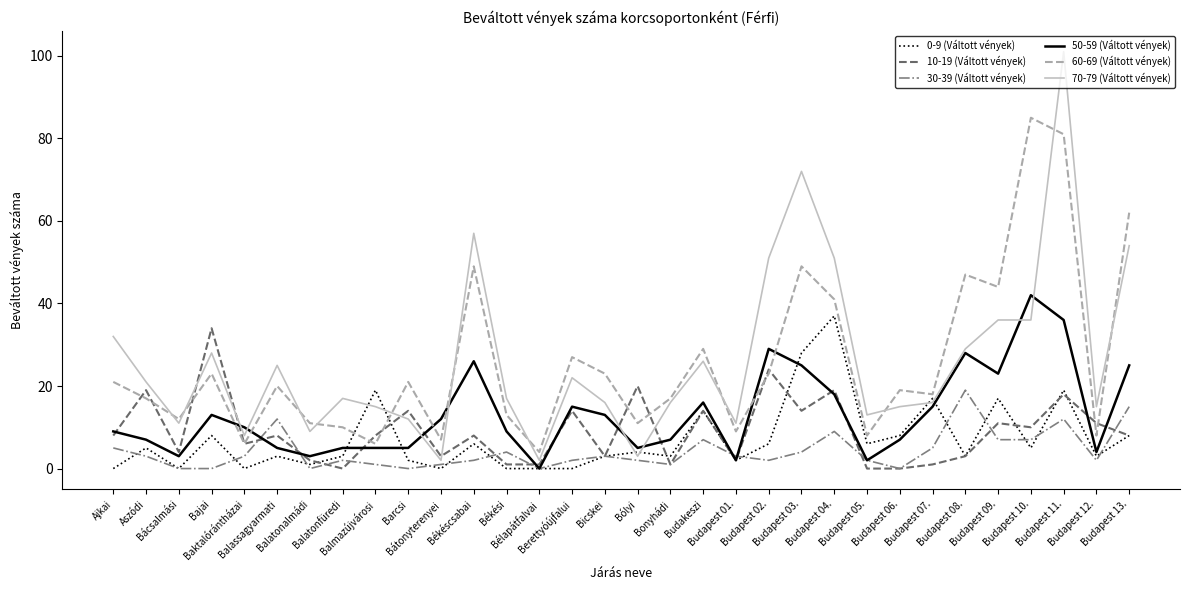

True or false: 0-9 (Váltott vények) has more than 1 interior local peaks.

True